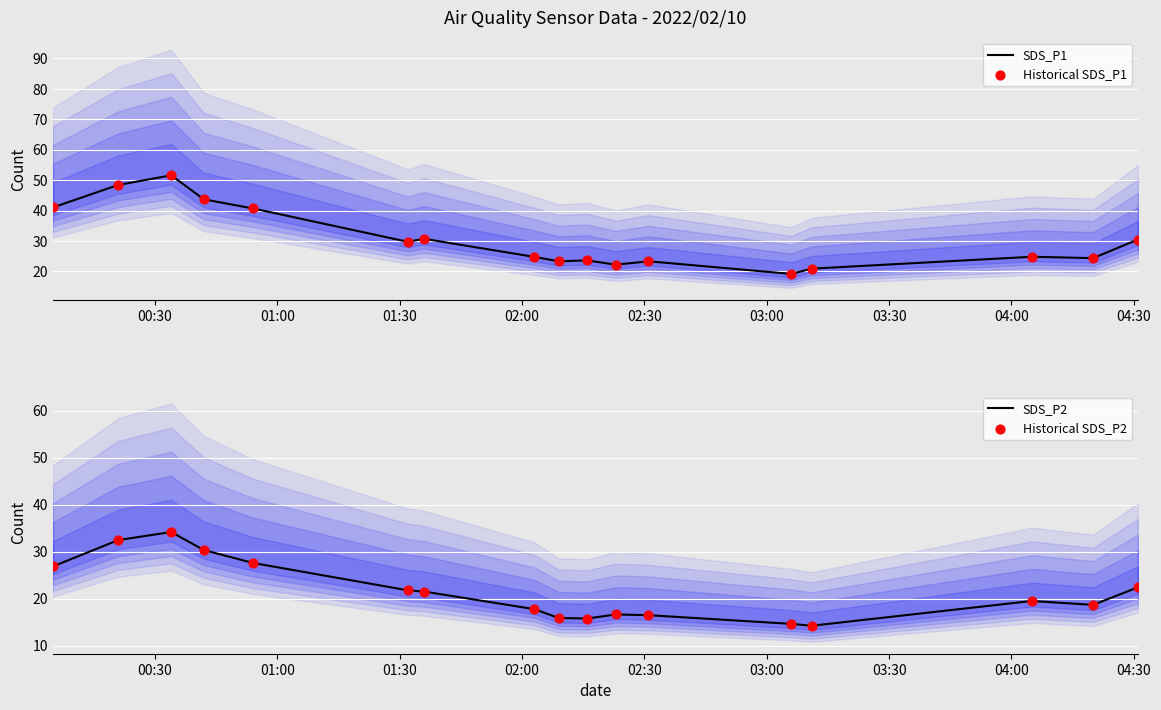

What are all the series names shown in the legend?

SDS_P1, Historical SDS_P1, SDS_P2, Historical SDS_P2